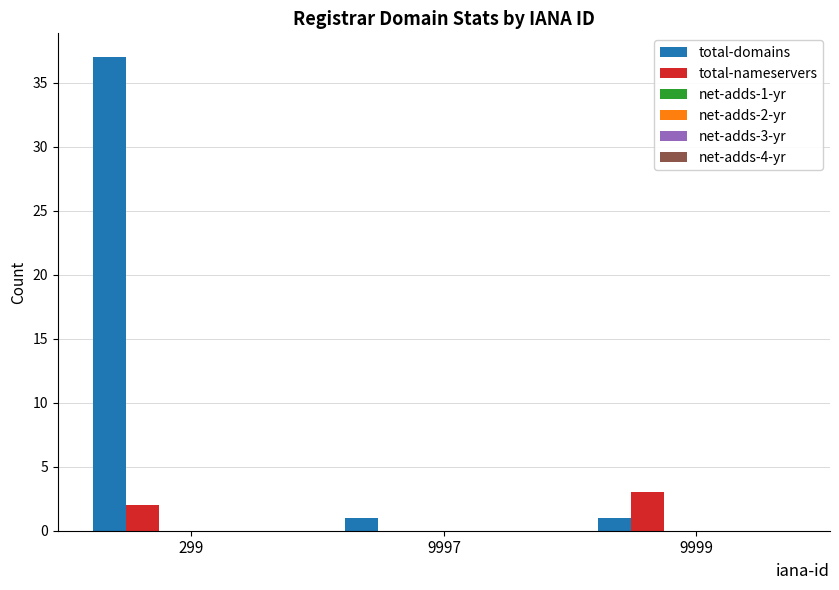

What is the highest value of the total-nameservers series?

3